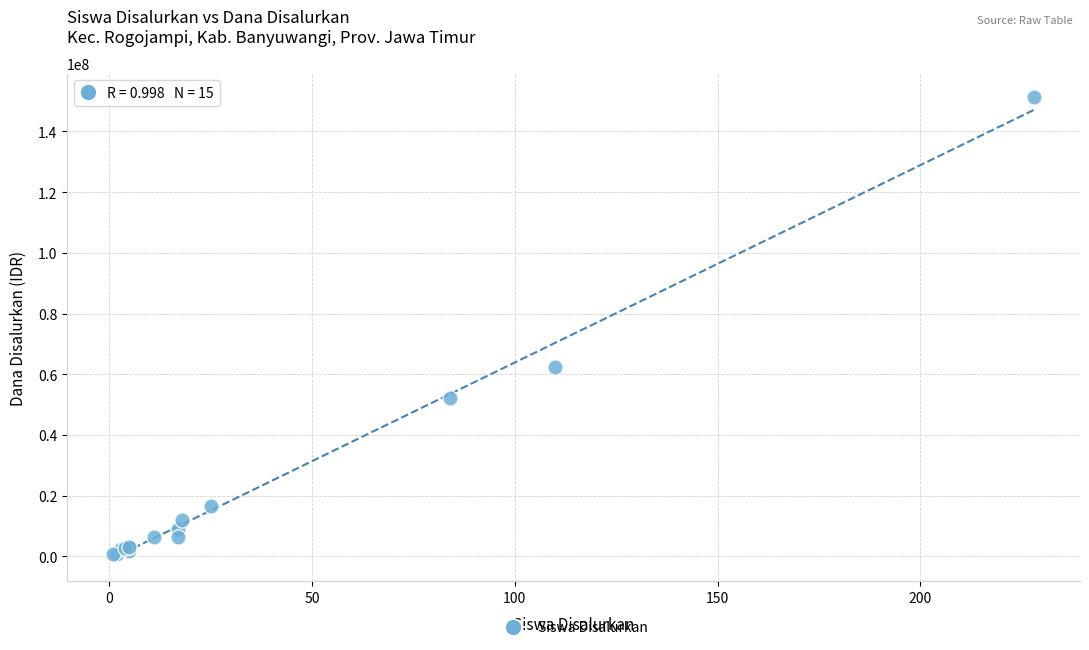

What Y value in the scatter plot is closest to 76125000?

62250000